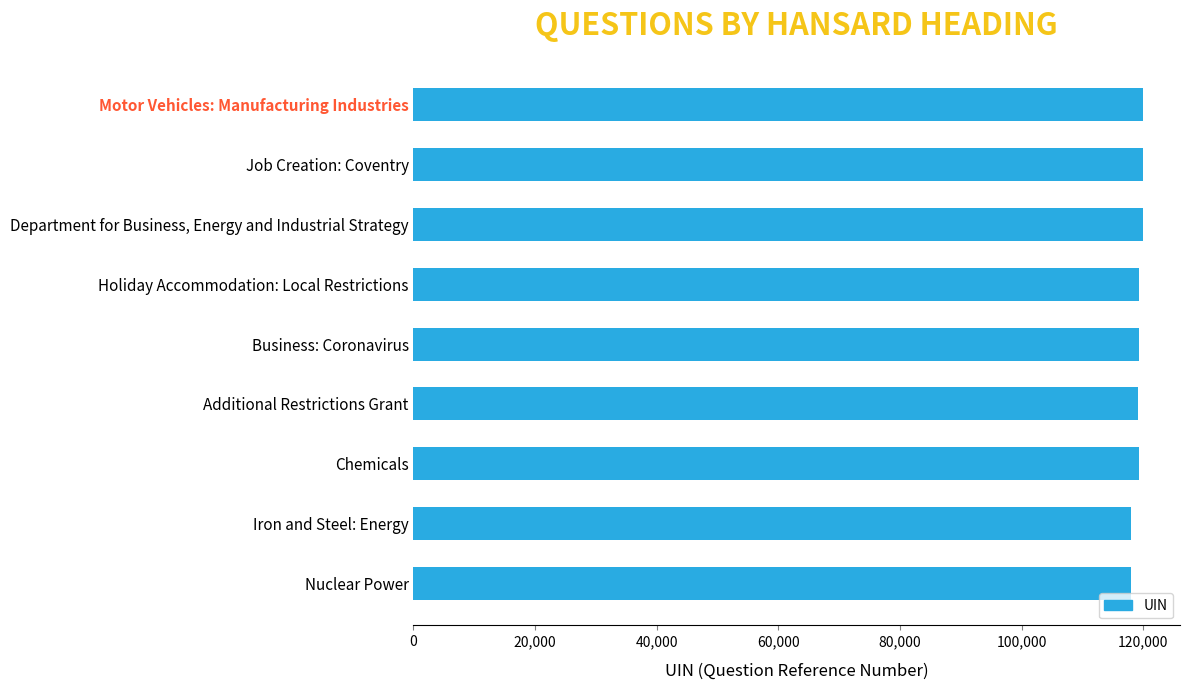

What is the maximum value shown in the chart?

120065